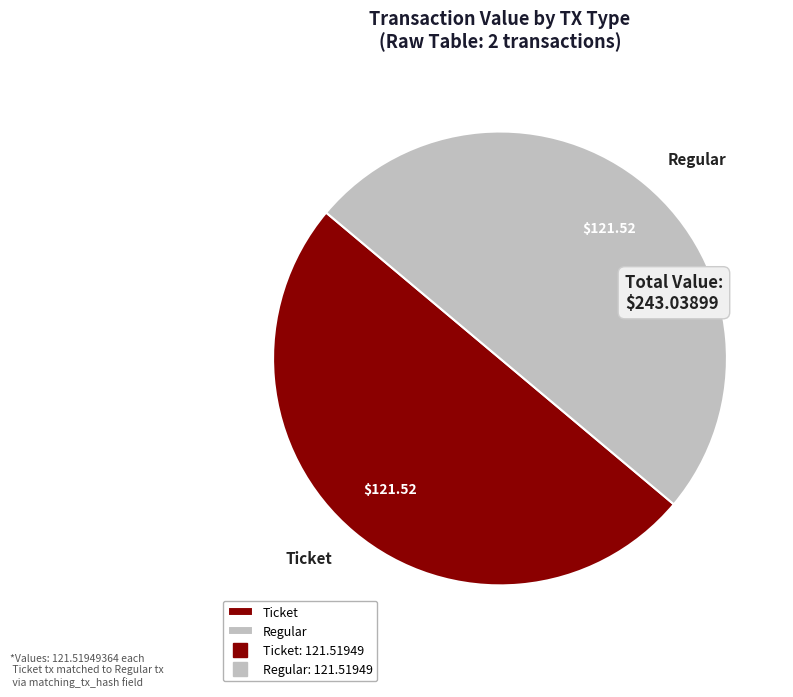

Do Ticket and Regular together represent more than half of the pie?

Yes